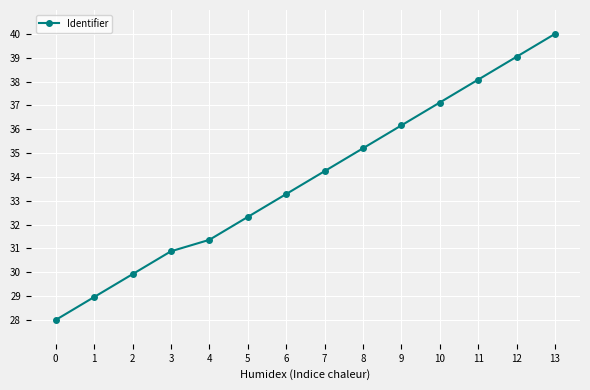

The value at 13 is 40.0. True or false?

True